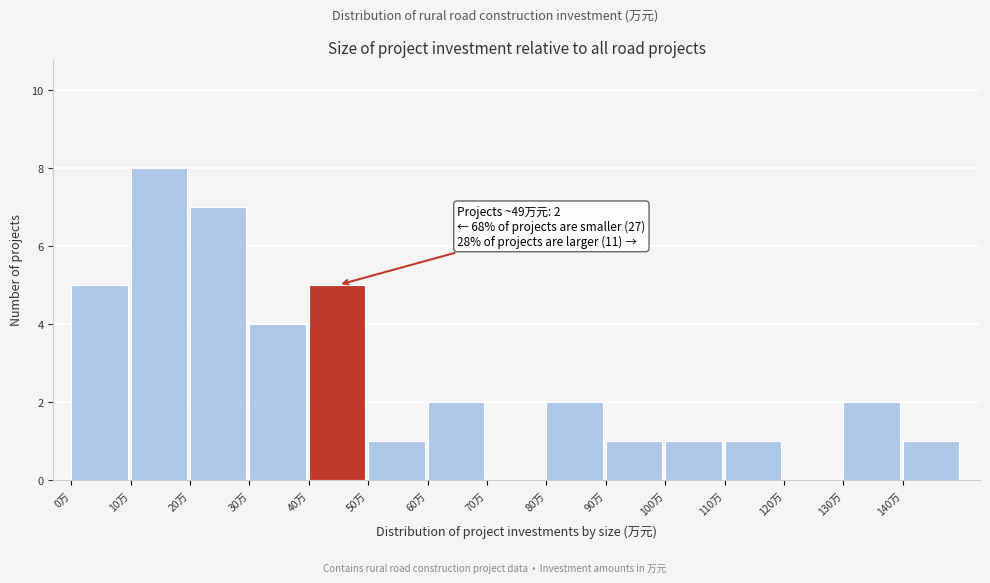

Over which range of the x-axis is the bar tallest?

10 to 20